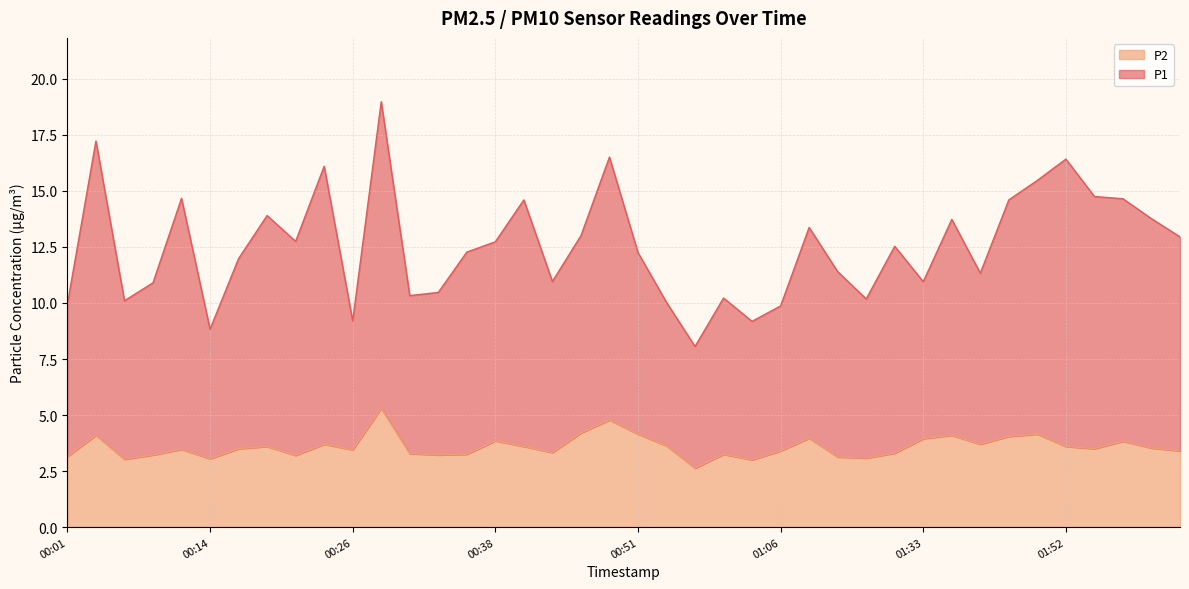

Between 00:24 and 01:03, which series saw the biggest shift?

P1